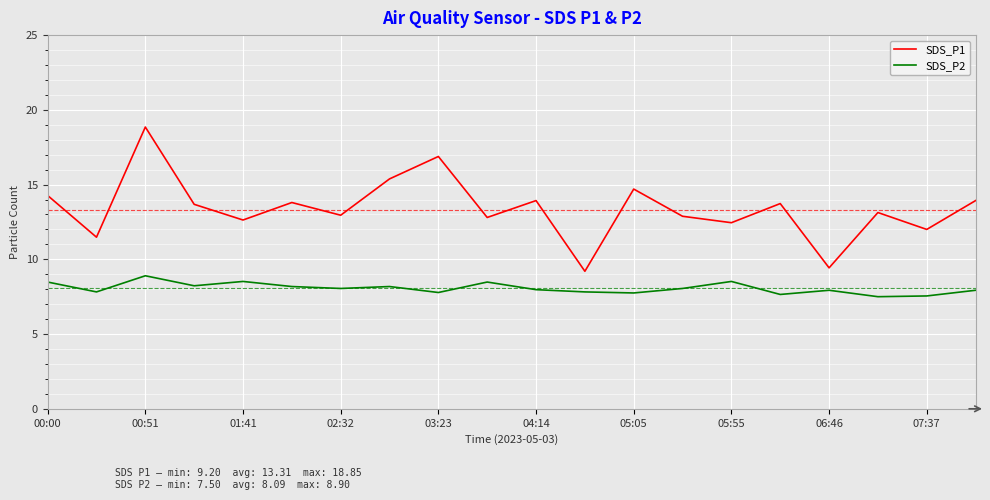

True or false: SDS_P1 and SDS_P2 cross at least once.

False